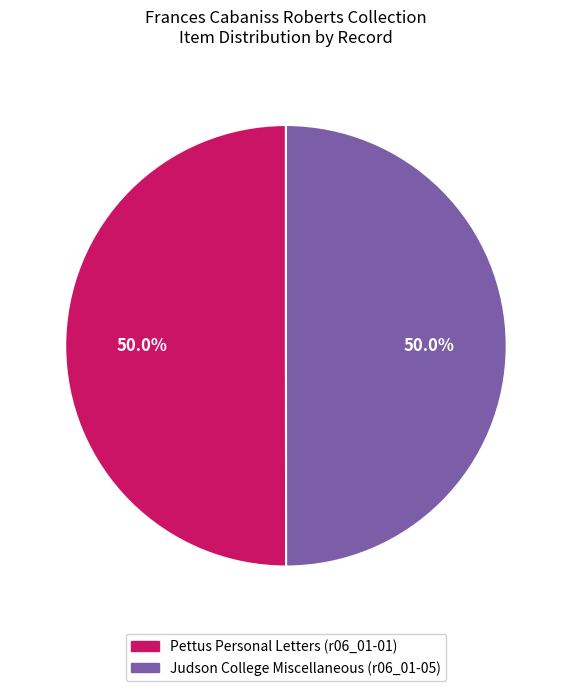

Approximately how many times larger is the value at Pettus Personal Letters (r06_01-01) compared to Judson College Miscellaneous (r06_01-05)?

1.0